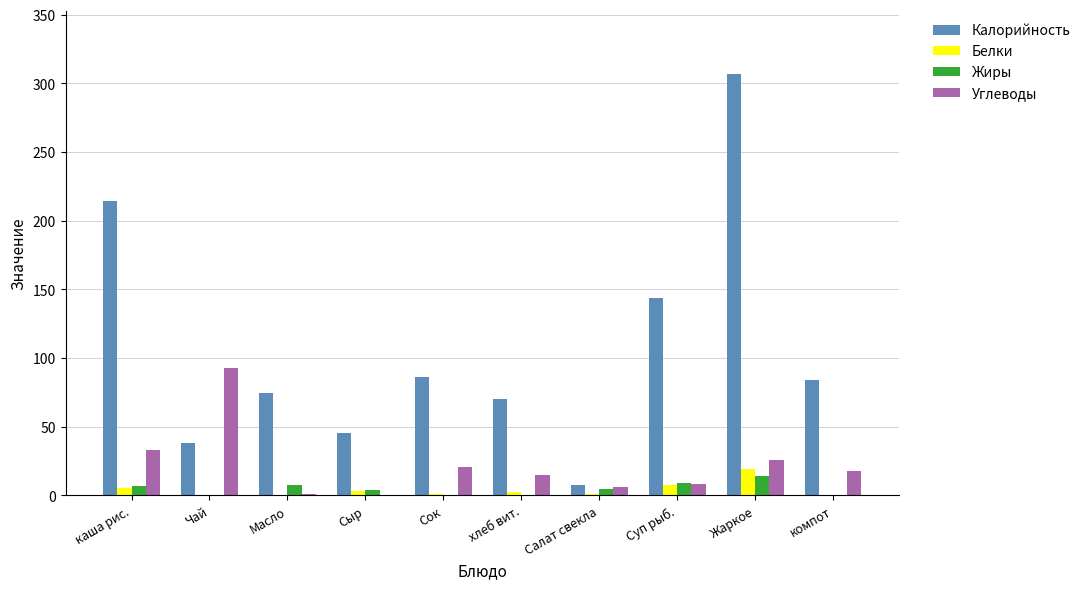

True or false: Углеводы has a value of 28.9 at компот.

False